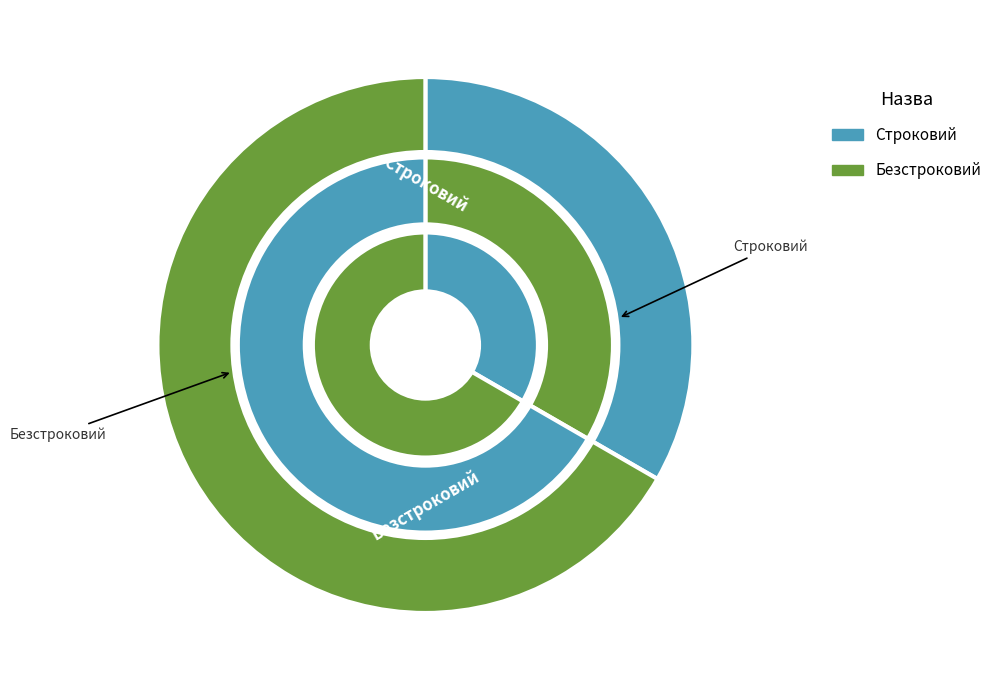

Which has a higher value, Строковий or Безстроковий?

Безстроковий